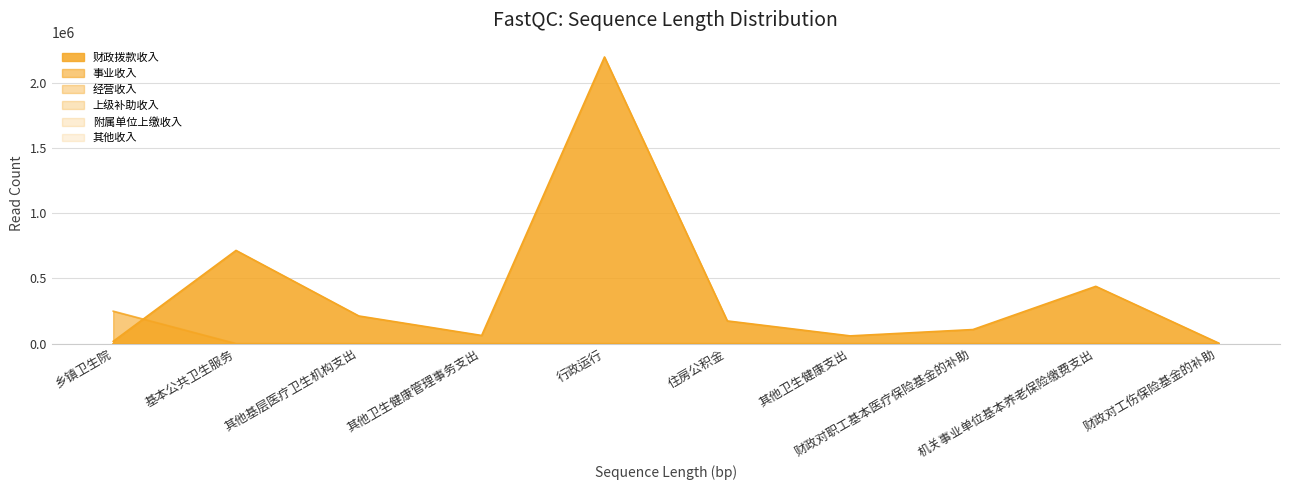

The value of 事业收入 at 财政对职工基本医疗保险基金的补助 is 0.0. True or false?

True